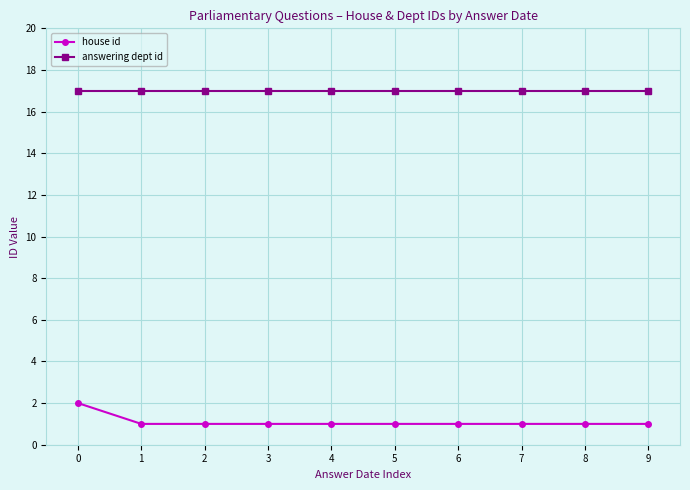

Does the chart have visible grid lines?

Yes